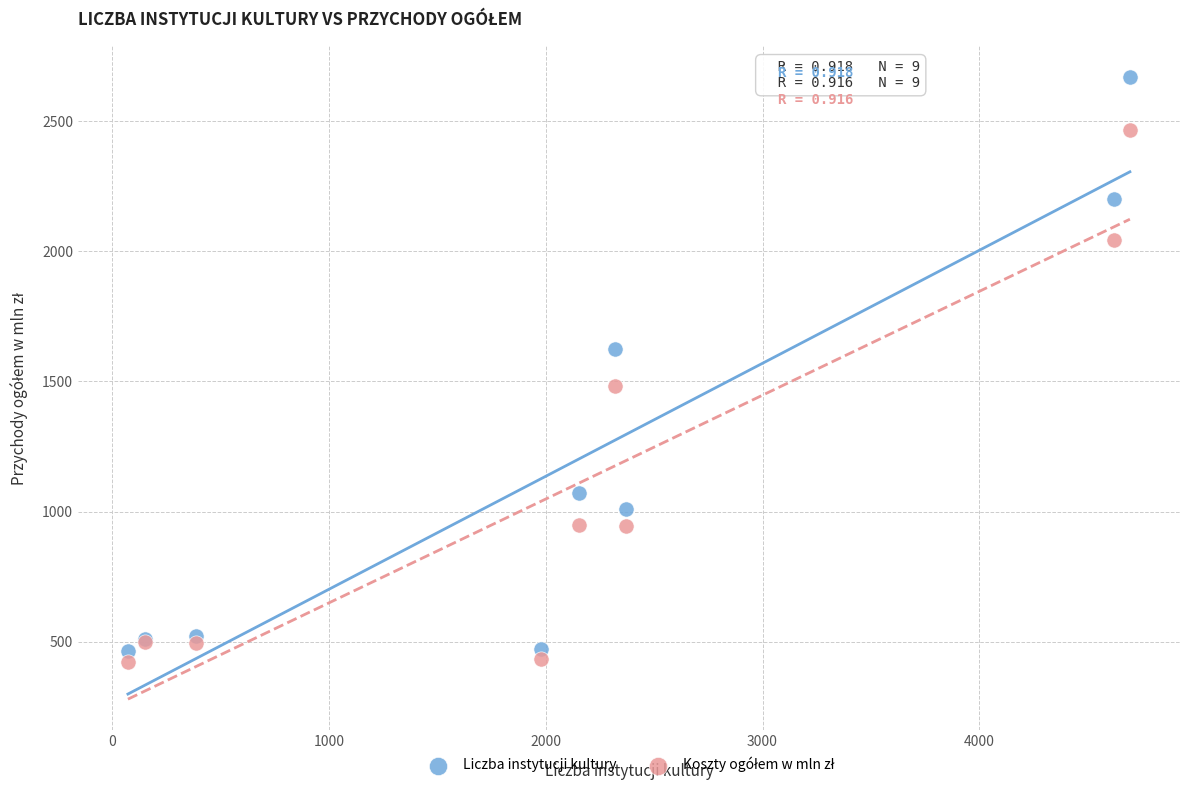

In the Liczba instytucji kultury series, what Y value is closest to 1567?

1623.4